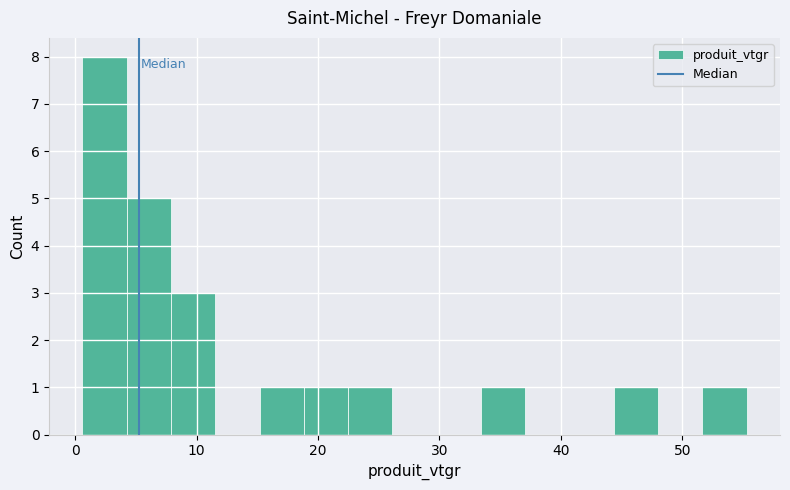

Around what value on the x-axis is the tallest bar? Give the approximate position of its centre, as read against the axis.

2